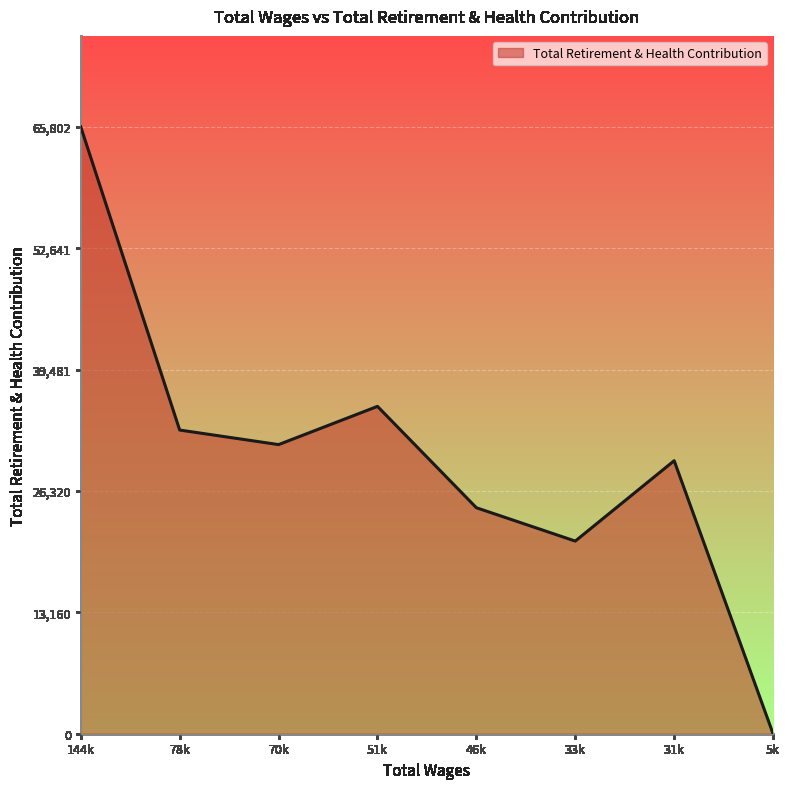

List the labels in order of value, largest first.

144k, 51k, 78k, 70k, 31k, 46k, 33k, 5k